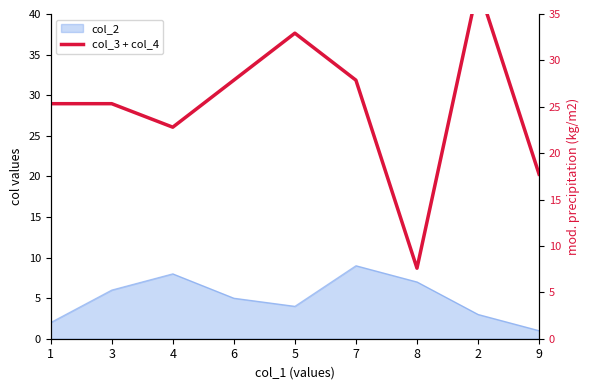

What is the maximum value shown in the chart?

38.0